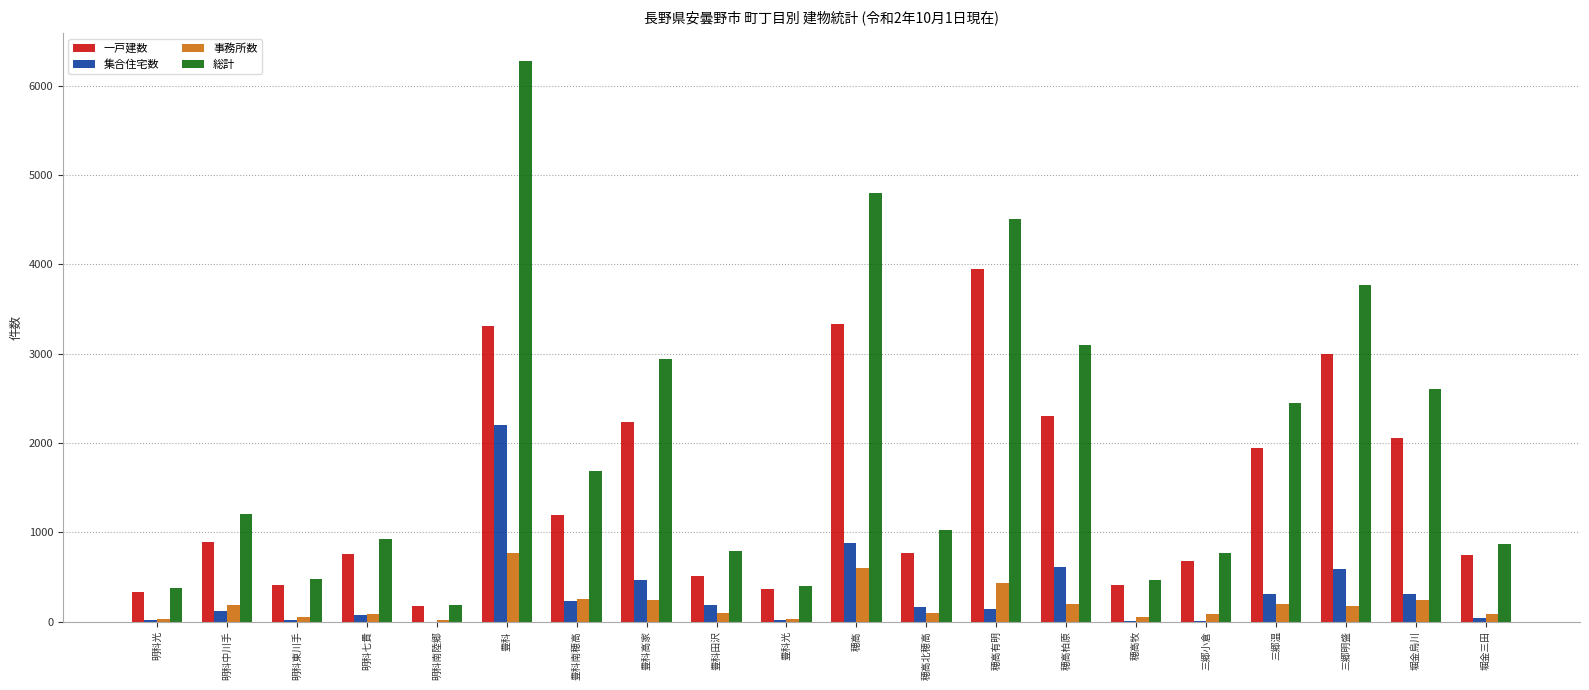

Which series changed the most between 豊科田沢 and 穂高有明?

総計